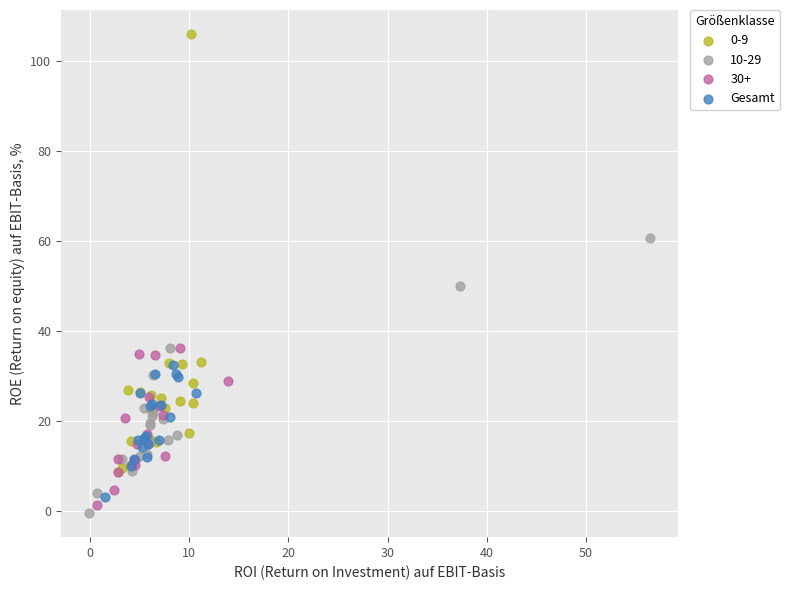

Which series contains the highest Y value?

0-9